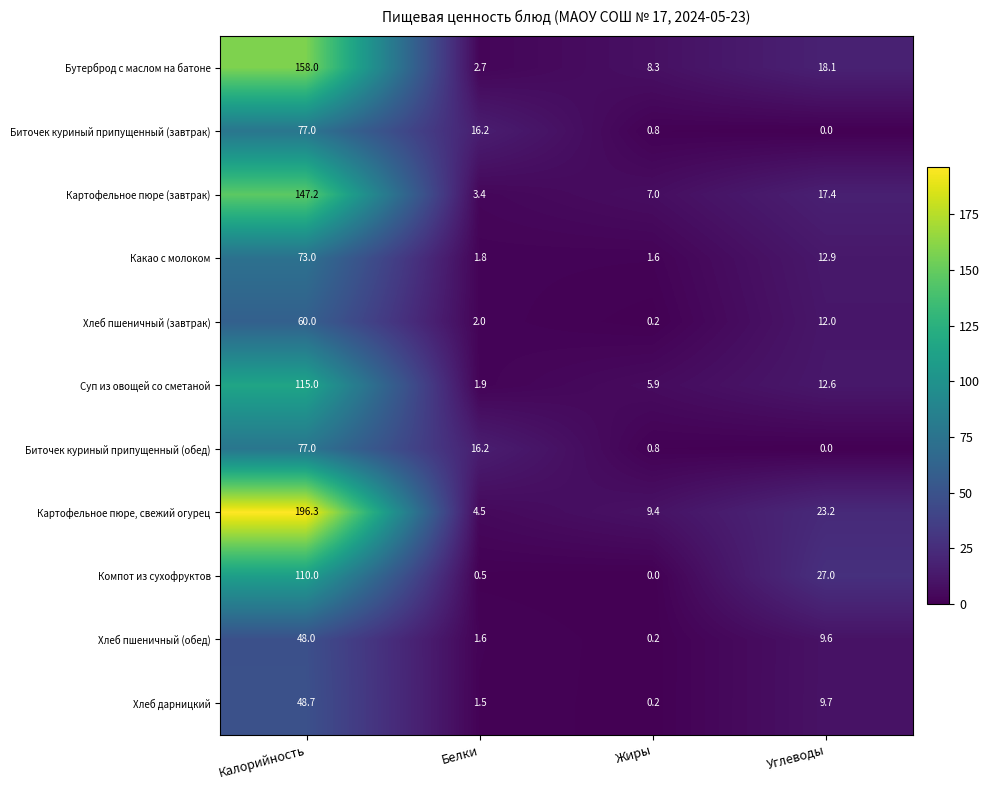

Is it true that Какао с молоком equals 12.9 at Углеводы?

True